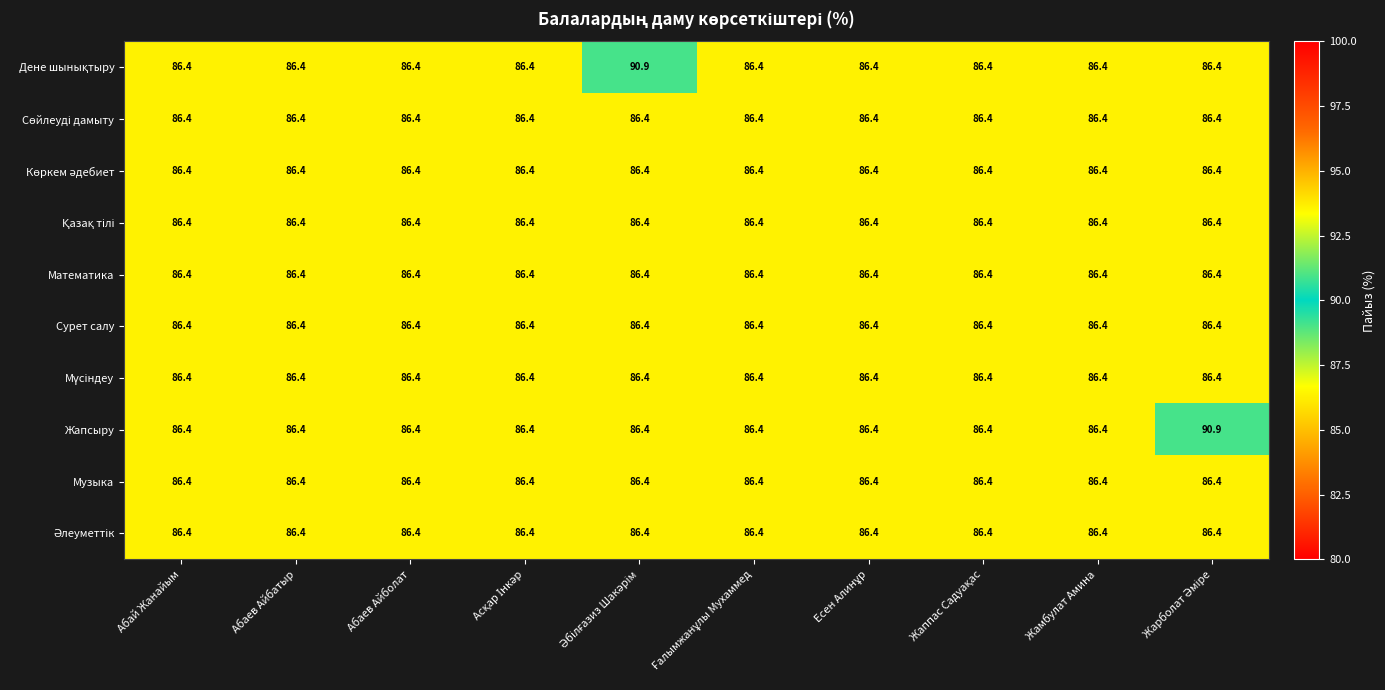

What is the total value across all series at Жамбулат Амина?

864.0